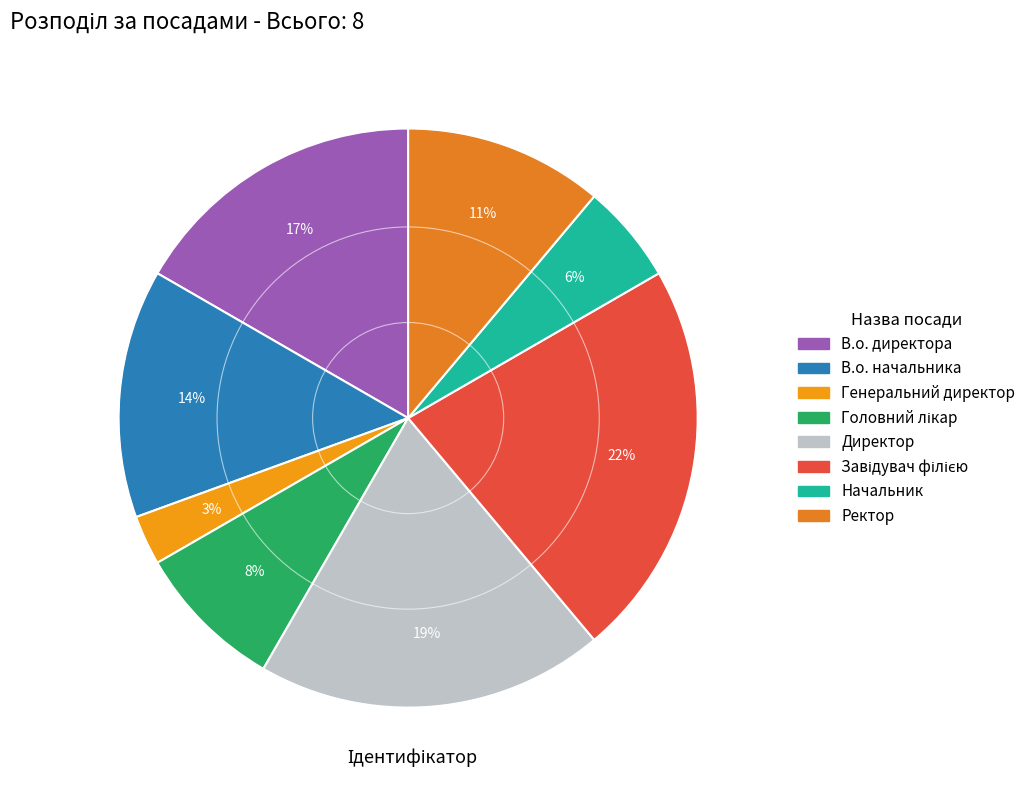

To the nearest percent, what percentage of the pie is В.о. начальника?

14%